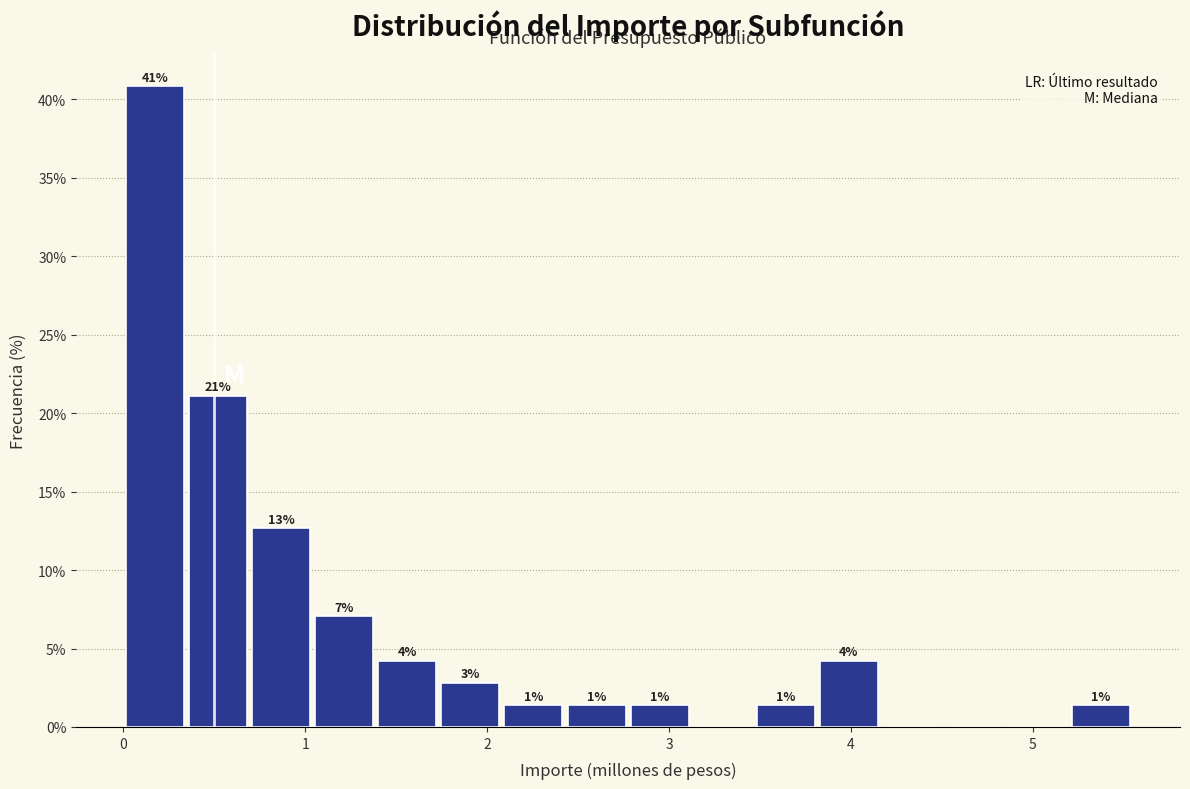

Around what value on the x-axis is the tallest bar? Give the approximate position of its centre, as read against the axis.

0.2